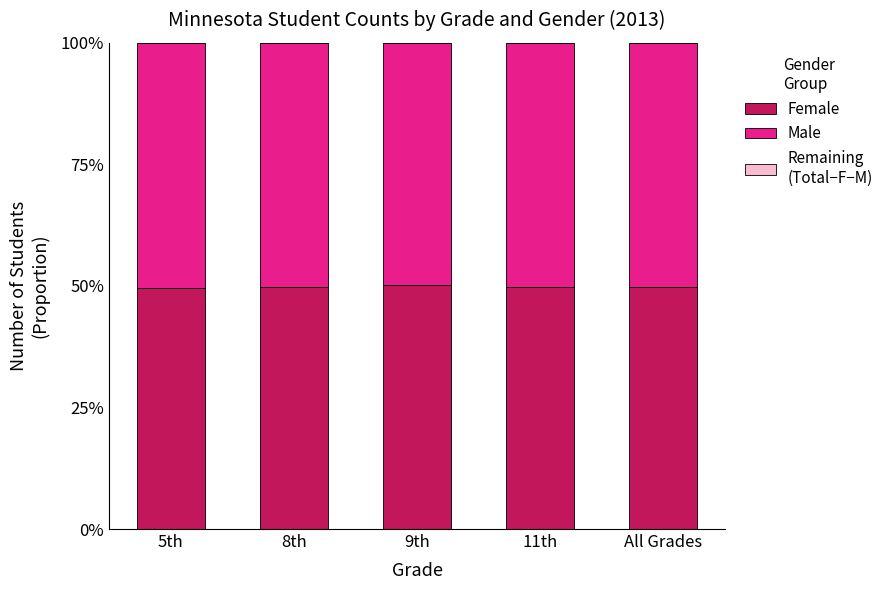

Are the bars horizontal?

No